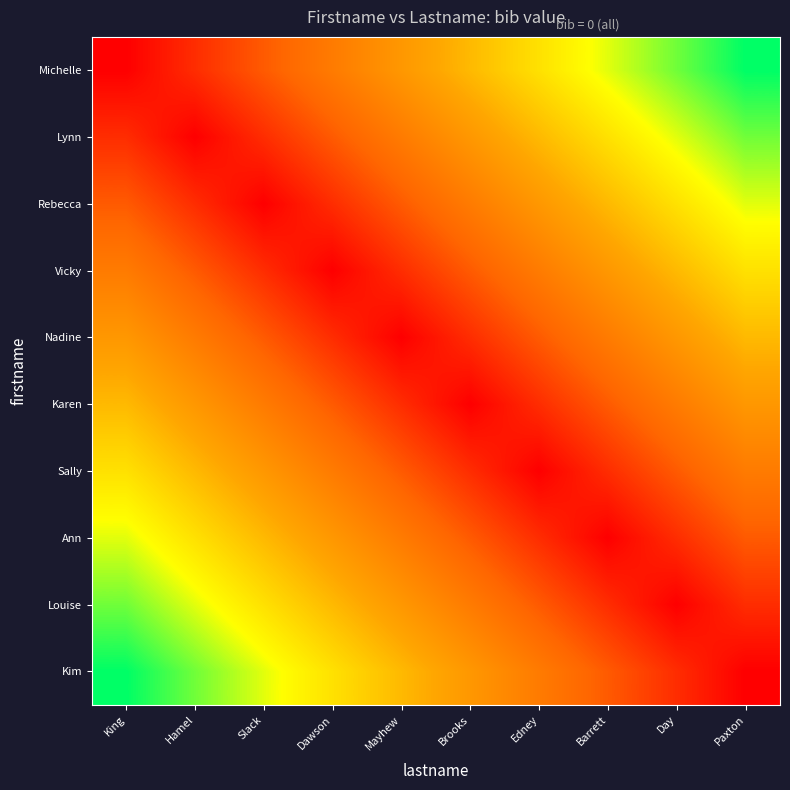

Reading right to left, what are all the values shown in this chart?

Michelle: Paxton=90	Day=80	Barrett=70	Edney=60	Brooks=50	Mayhew=40	Dawson=30	Slack=20	Hamel=10	King=0
Lynn: Paxton=80	Day=70	Barrett=60	Edney=50	Brooks=40	Mayhew=30	Dawson=20	Slack=10	Hamel=0	King=10
Rebecca: Paxton=70	Day=60	Barrett=50	Edney=40	Brooks=30	Mayhew=20	Dawson=10	Slack=0	Hamel=10	King=20
Vicky: Paxton=60	Day=50	Barrett=40	Edney=30	Brooks=20	Mayhew=10	Dawson=0	Slack=10	Hamel=20	King=30
Nadine: Paxton=50	Day=40	Barrett=30	Edney=20	Brooks=10	Mayhew=0	Dawson=10	Slack=20	Hamel=30	King=40
Karen: Paxton=40	Day=30	Barrett=20	Edney=10	Brooks=0	Mayhew=10	Dawson=20	Slack=30	Hamel=40	King=50
Sally: Paxton=30	Day=20	Barrett=10	Edney=0	Brooks=10	Mayhew=20	Dawson=30	Slack=40	Hamel=50	King=60
Ann: Paxton=20	Day=10	Barrett=0	Edney=10	Brooks=20	Mayhew=30	Dawson=40	Slack=50	Hamel=60	King=70
Louise: Paxton=10	Day=0	Barrett=10	Edney=20	Brooks=30	Mayhew=40	Dawson=50	Slack=60	Hamel=70	King=80
Kim: Paxton=0	Day=10	Barrett=20	Edney=30	Brooks=40	Mayhew=50	Dawson=60	Slack=70	Hamel=80	King=90